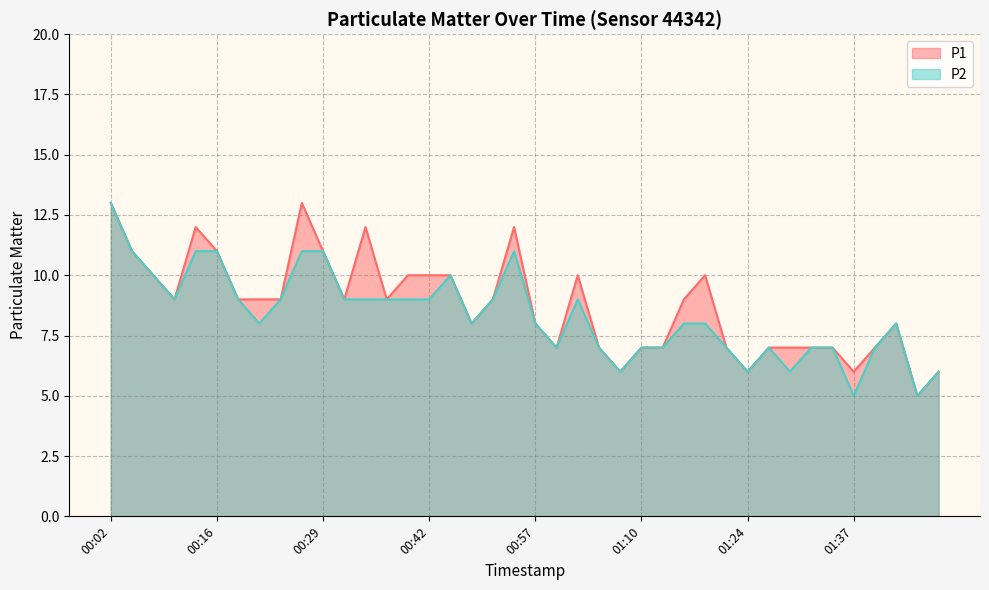

At how many categories does at least one series exceed 11?

5